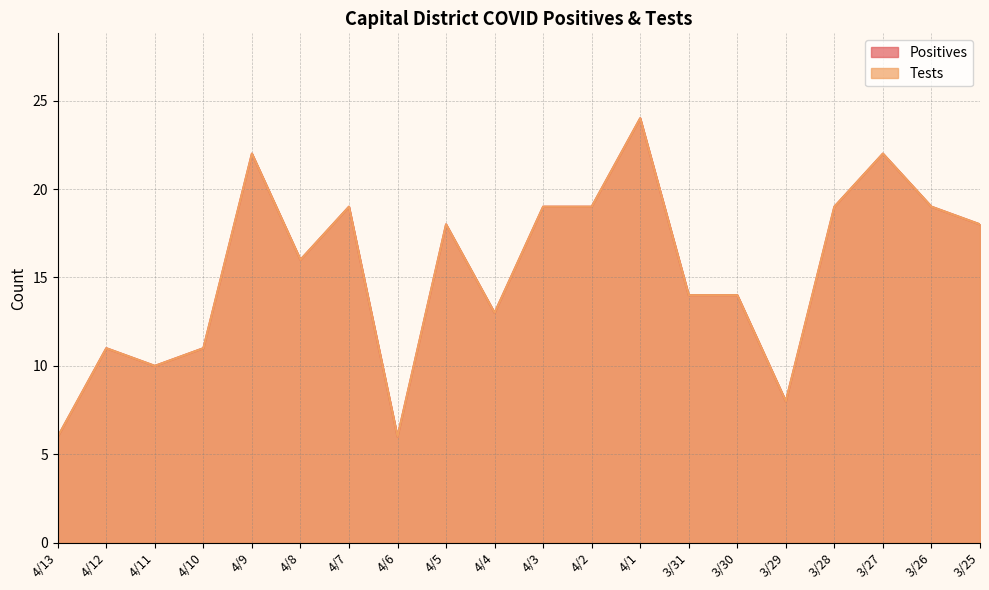

True or false: Tests has a value of 19 at 4/7.

True